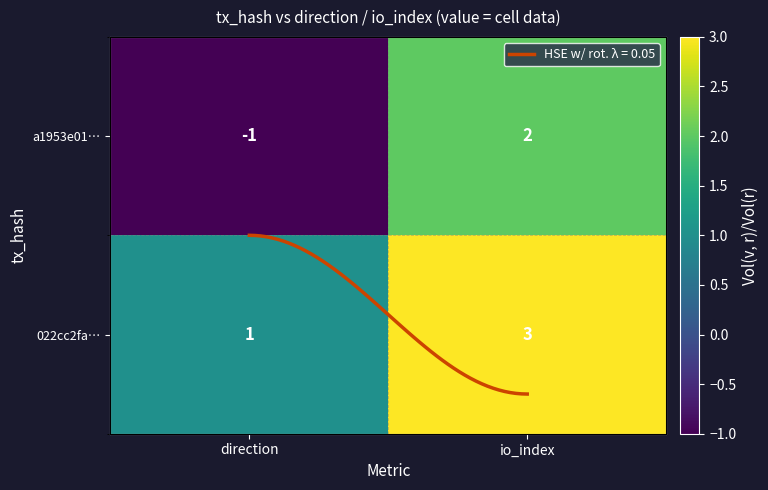

At how many categories does at least one series exceed 2?

1